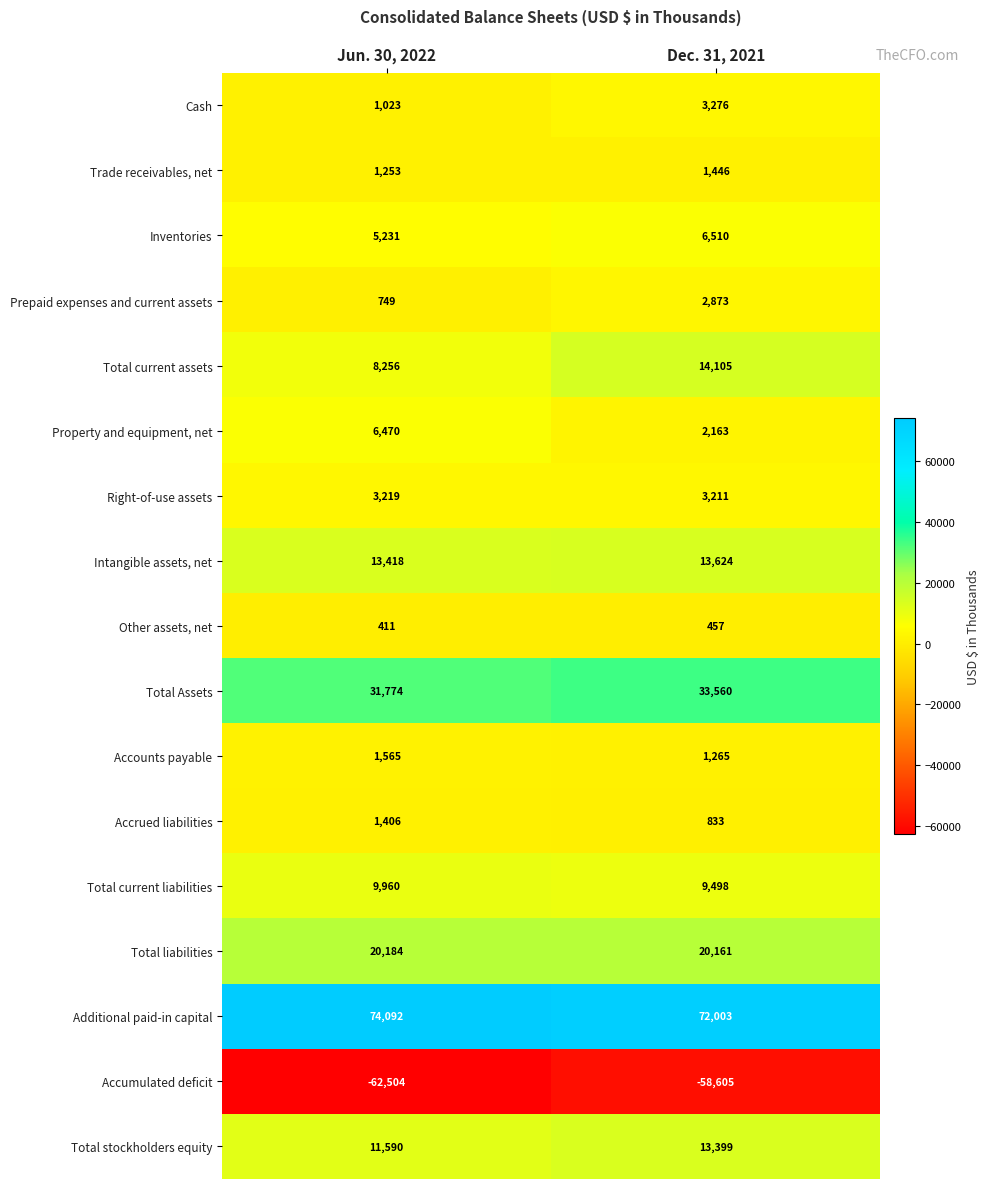

Which series has the largest total across all categories?

Additional paid-in capital